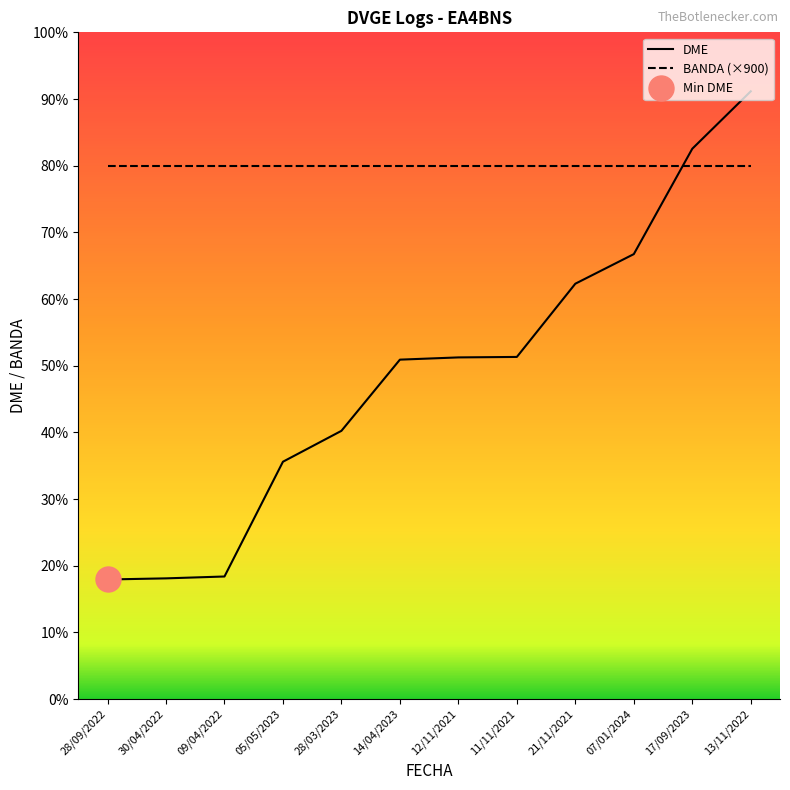

What is the difference between the second highest and minimum values?

29075